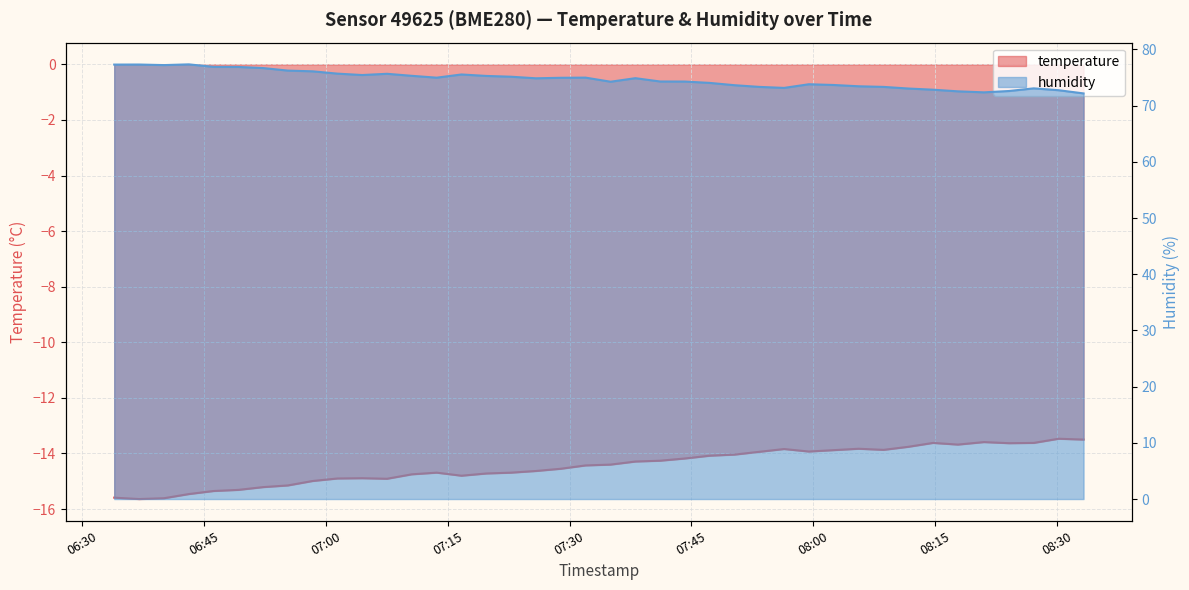

List the labels in order of humidity value, smallest first.

2023-02-23T08:33:15, 2023-02-23T08:21:00, 2023-02-23T08:17:47, 2023-02-23T08:24:05, 2023-02-23T08:30:11, 2023-02-23T08:14:44, 2023-02-23T08:11:41, 2023-02-23T08:27:07, 2023-02-23T07:56:24, 2023-02-23T07:53:21, 2023-02-23T08:08:38, 2023-02-23T08:05:34, 2023-02-23T07:50:18, 2023-02-23T08:02:30, 2023-02-23T07:59:27, 2023-02-23T07:47:15, 2023-02-23T07:35:03, 2023-02-23T07:44:12, 2023-02-23T07:41:09, 2023-02-23T07:25:52, 2023-02-23T07:38:06, 2023-02-23T07:28:55, 2023-02-23T07:13:39, 2023-02-23T07:31:58, 2023-02-23T07:22:48, 2023-02-23T07:19:45, 2023-02-23T07:10:35, 2023-02-23T07:04:29, 2023-02-23T07:16:42, 2023-02-23T07:07:32, 2023-02-23T07:01:26, 2023-02-23T06:58:23, 2023-02-23T06:55:20, 2023-02-23T06:52:18, 2023-02-23T06:49:14, 2023-02-23T06:46:12, 2023-02-23T06:40:06, 2023-02-23T06:33:58, 2023-02-23T06:37:02, 2023-02-23T06:43:09